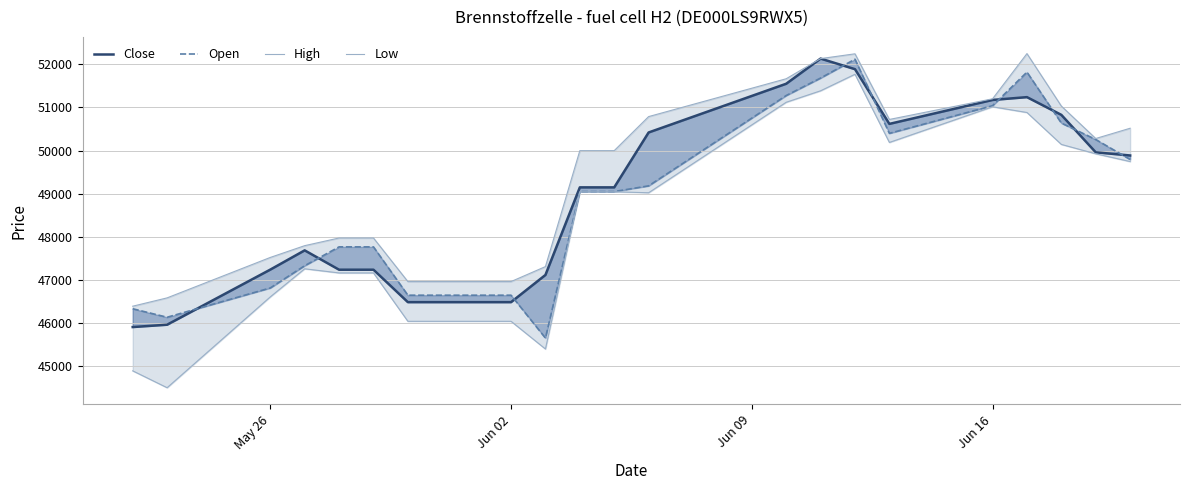

In Low, how many points are higher than both neighbors (excluding endpoints)?

3